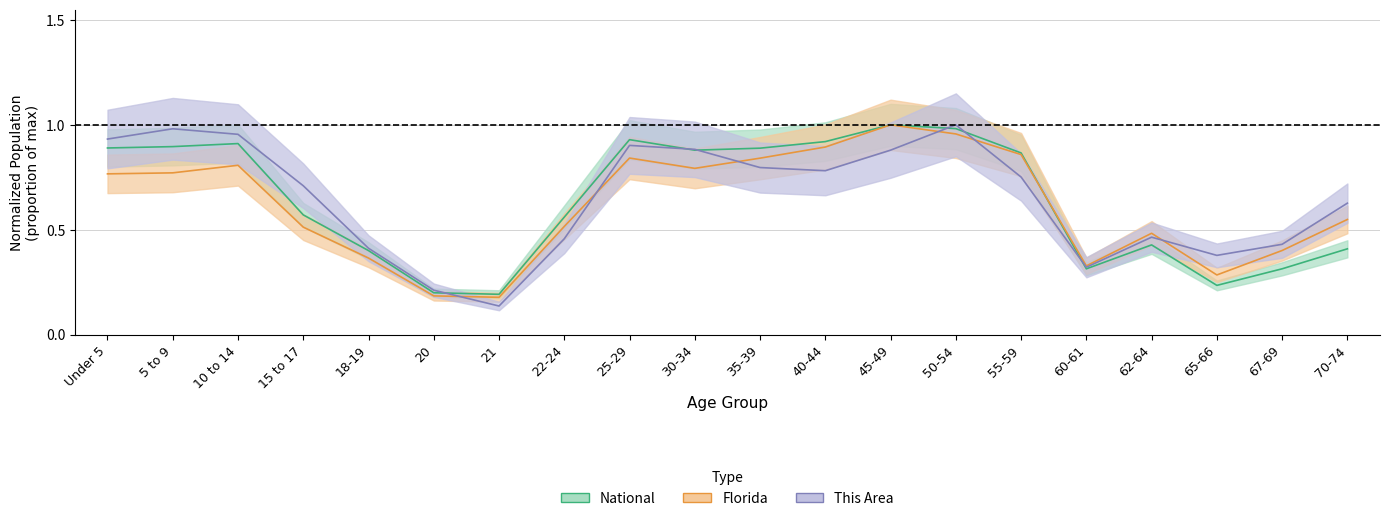

Where is National nearest to the value 0?

21